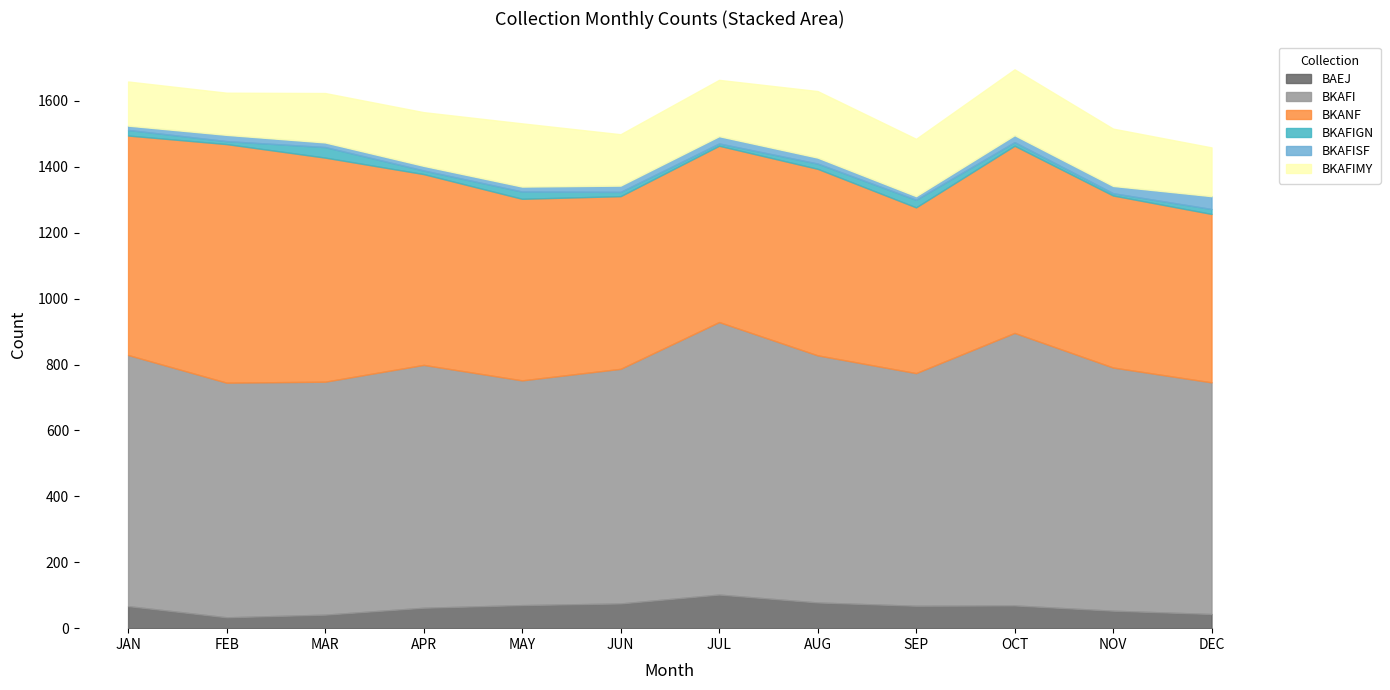

How many values in the BAEJ series exceed 68?

5